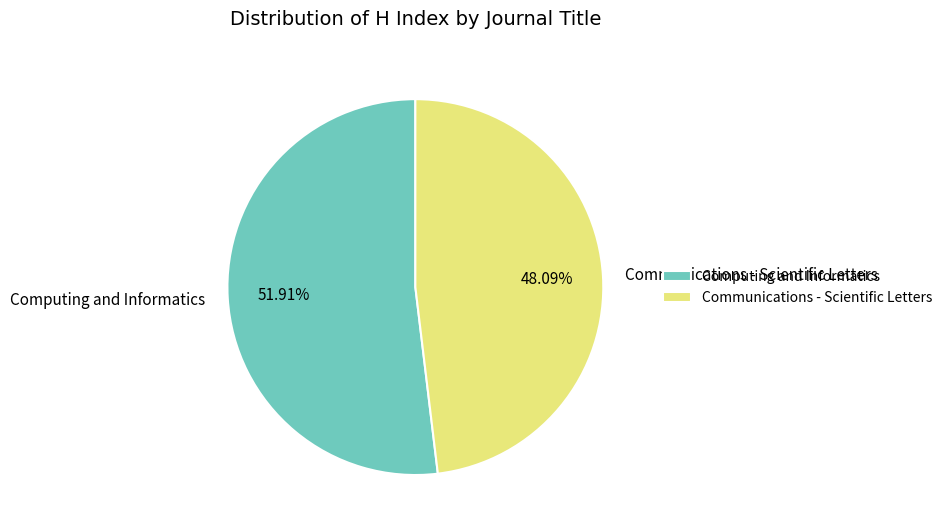

What is the ratio of the value at Communications - Scientific Letters to the value at Computing and Informatics?

0.9